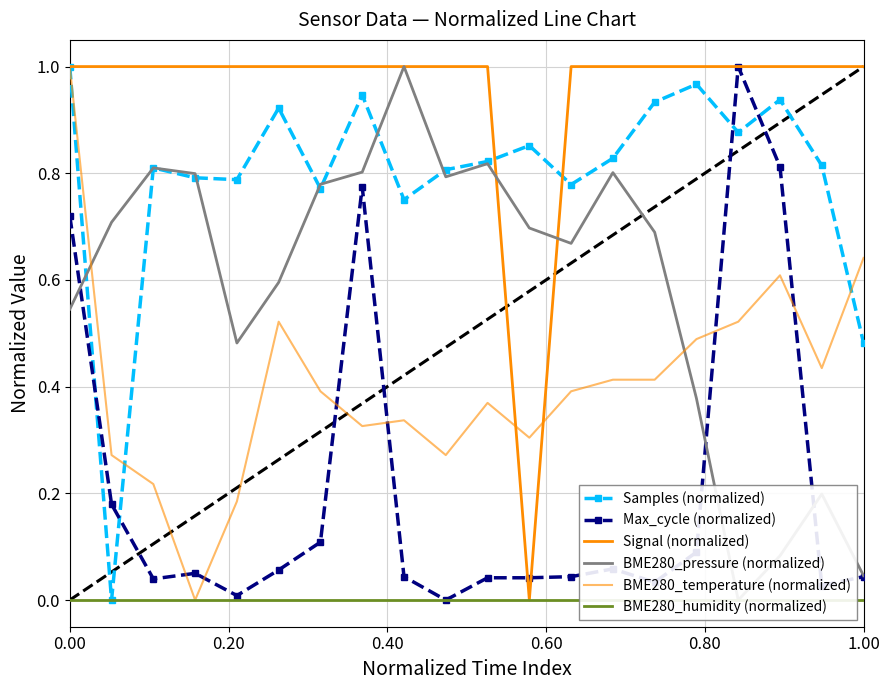

Which series has the largest total across all categories?

Signal (normalized)